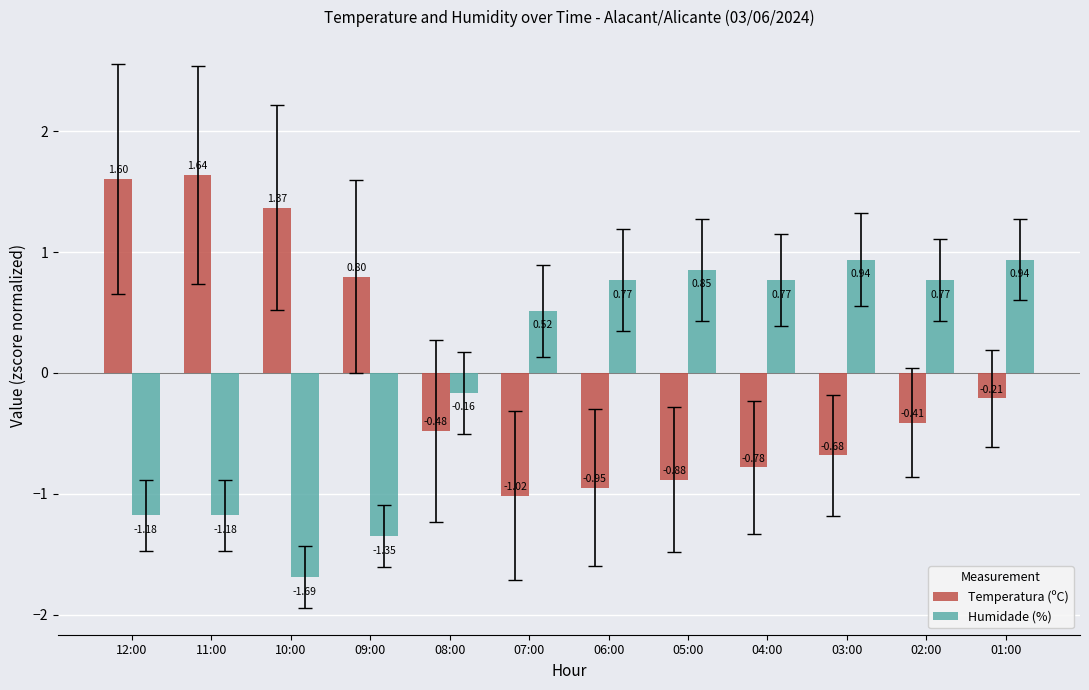

Rank the series at 01:00 from lowest to highest value.

Temperatura (ºC), Humidade (%)